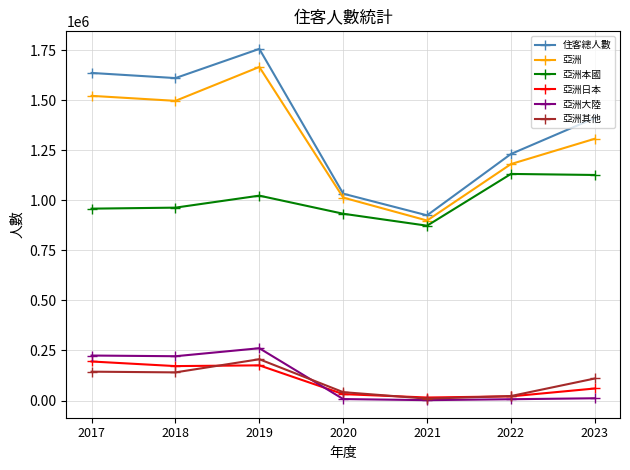

The value of 亞洲本國 at 2018 is 963876. True or false?

True